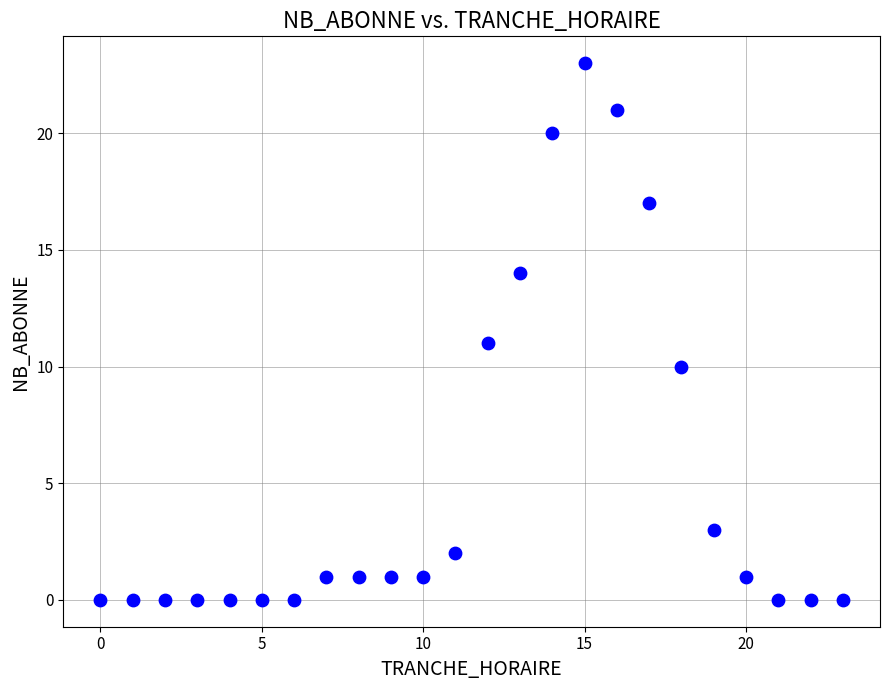

What is the range of X values (max minus min)?

23